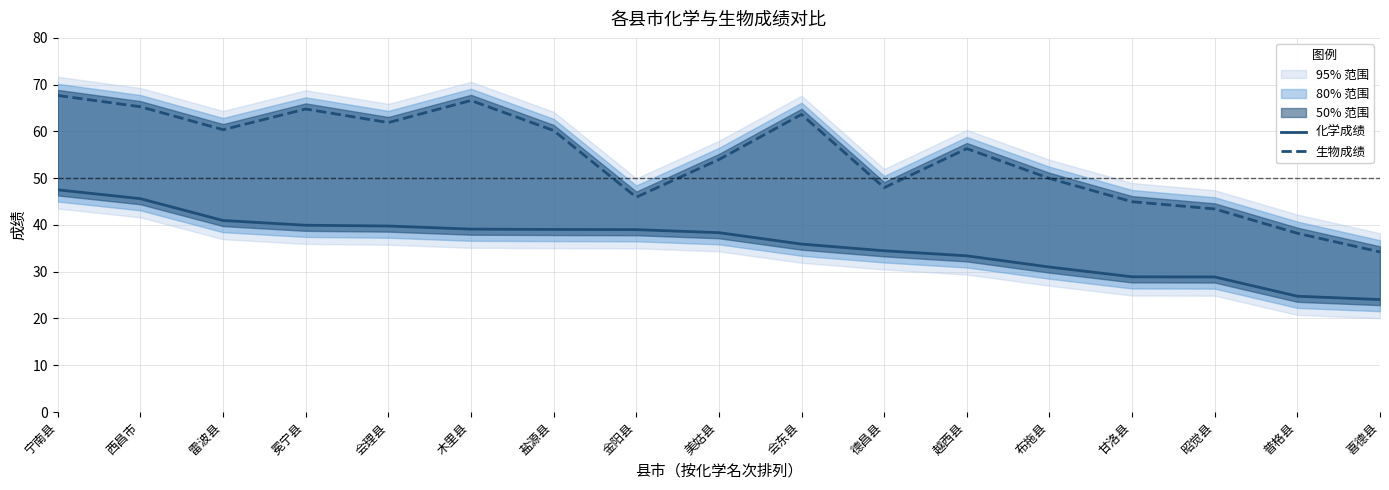

Rank the categories by 化学成绩 value from highest to lowest.

宁南县, 西昌市, 雷波县, 冕宁县, 会理县, 木里县, 盐源县, 金阳县, 美姑县, 会东县, 德昌县, 越西县, 布拖县, 甘洛县, 昭觉县, 普格县, 喜德县